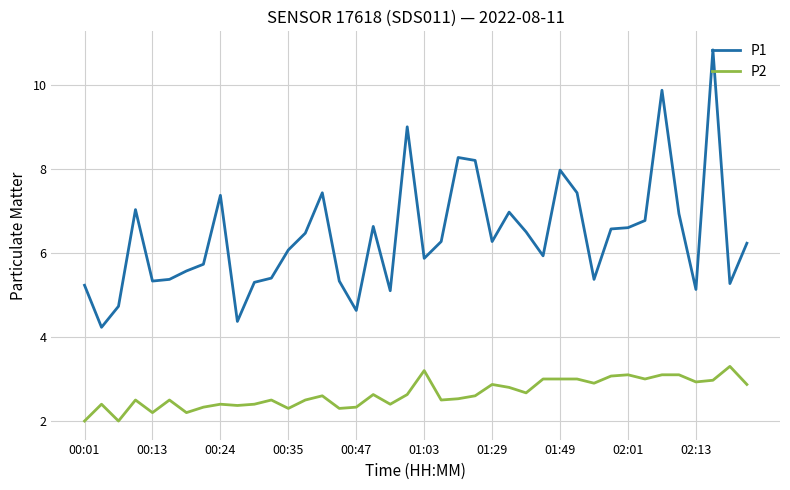

True or false: P2 and P1 cross at least once.

False